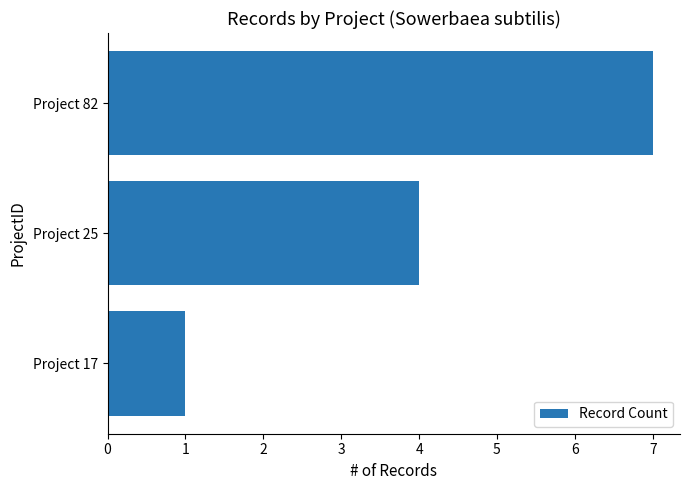

Rank the categories by value from highest to lowest.

Project 82, Project 25, Project 17